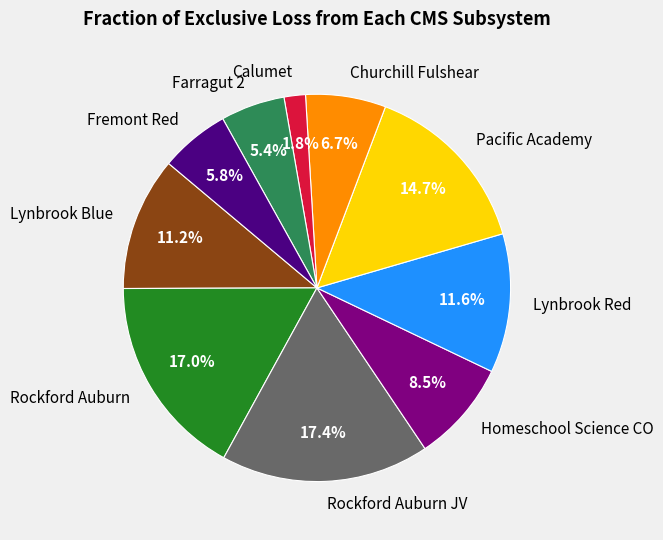

Count the number of slices in the pie.

10